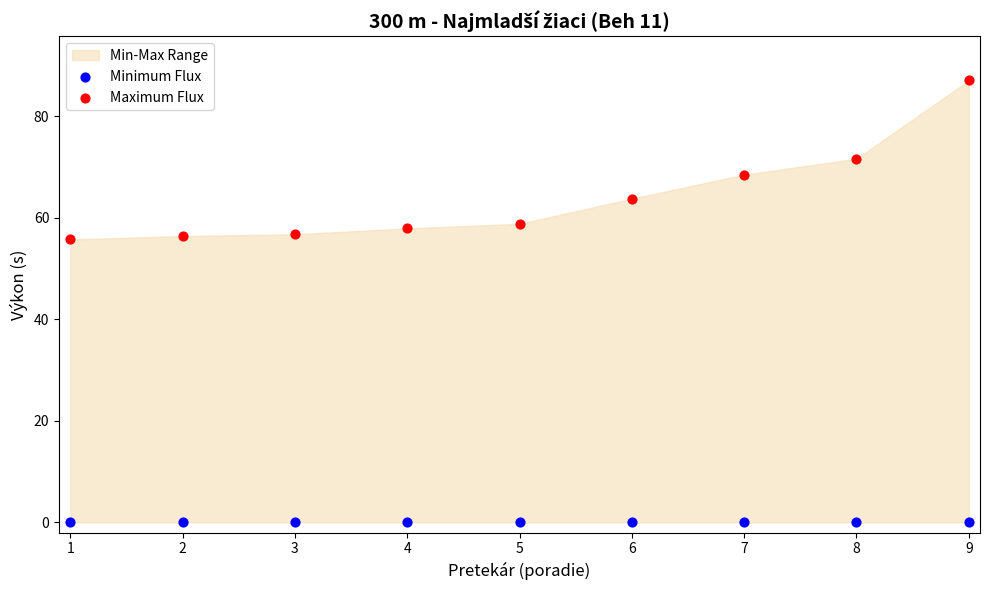

Which series contains the lowest Y value?

Minimum Flux